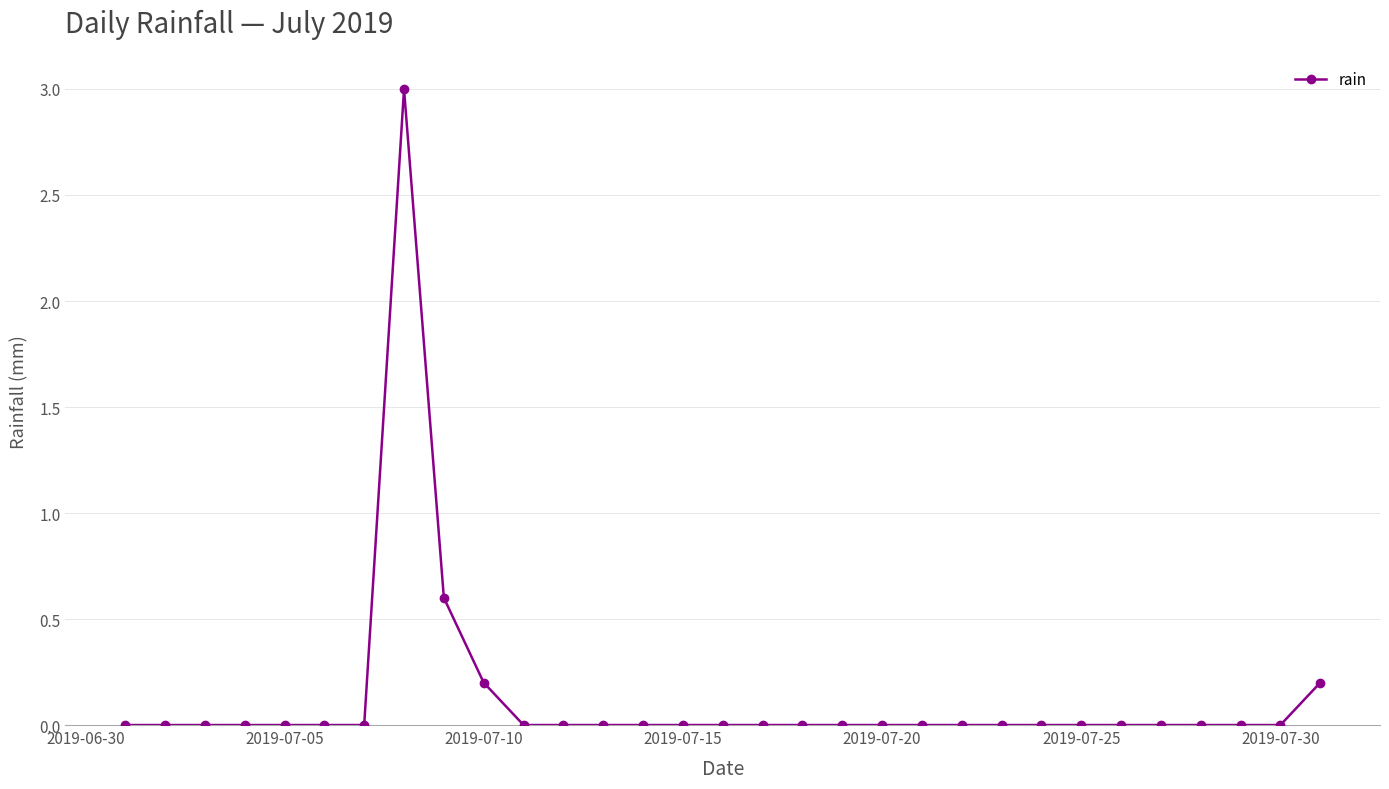

What is the maximum value shown in the chart?

3.0